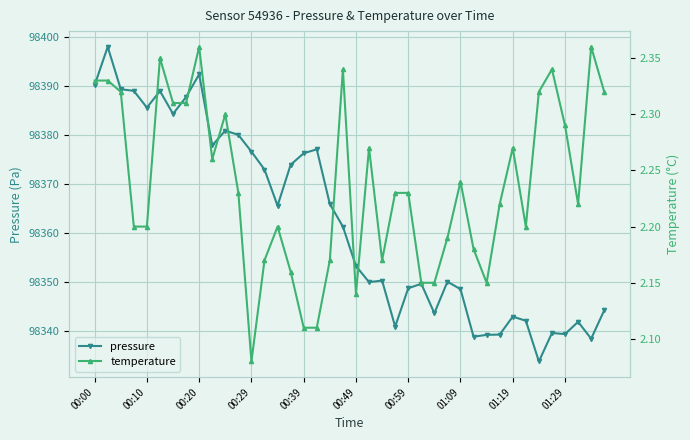

What is the maximum value for temperature?

2.4